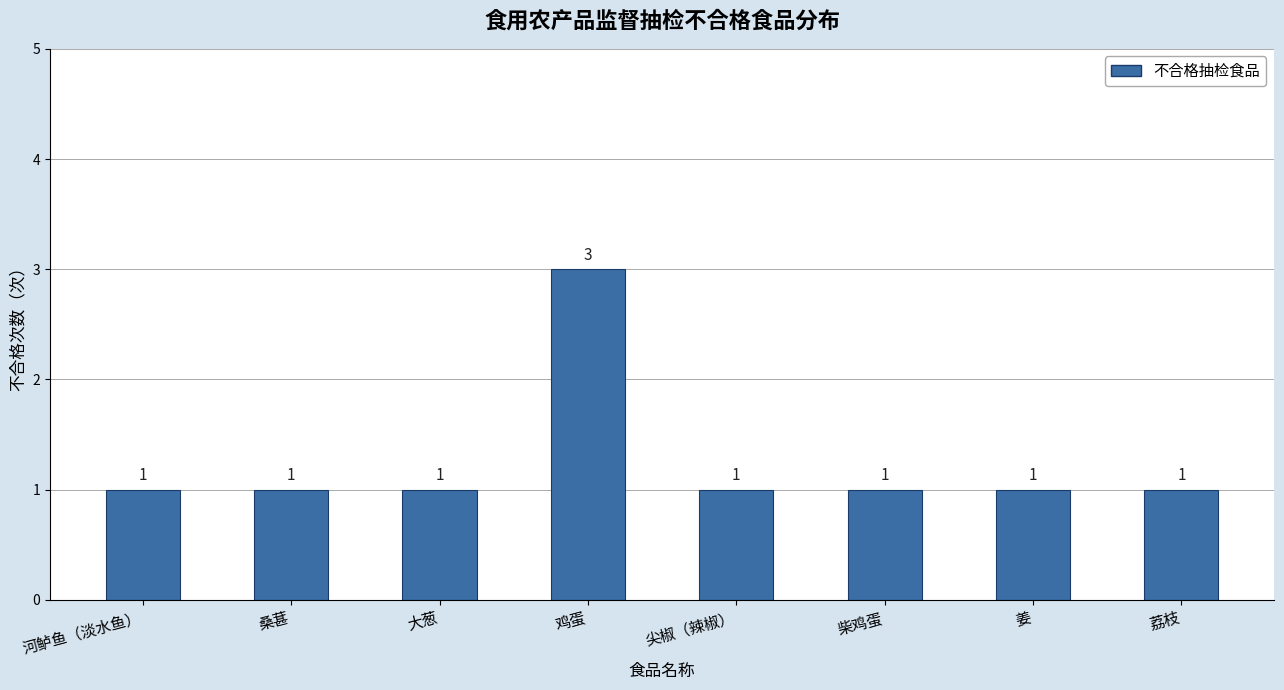

What is the smallest value displayed?

1